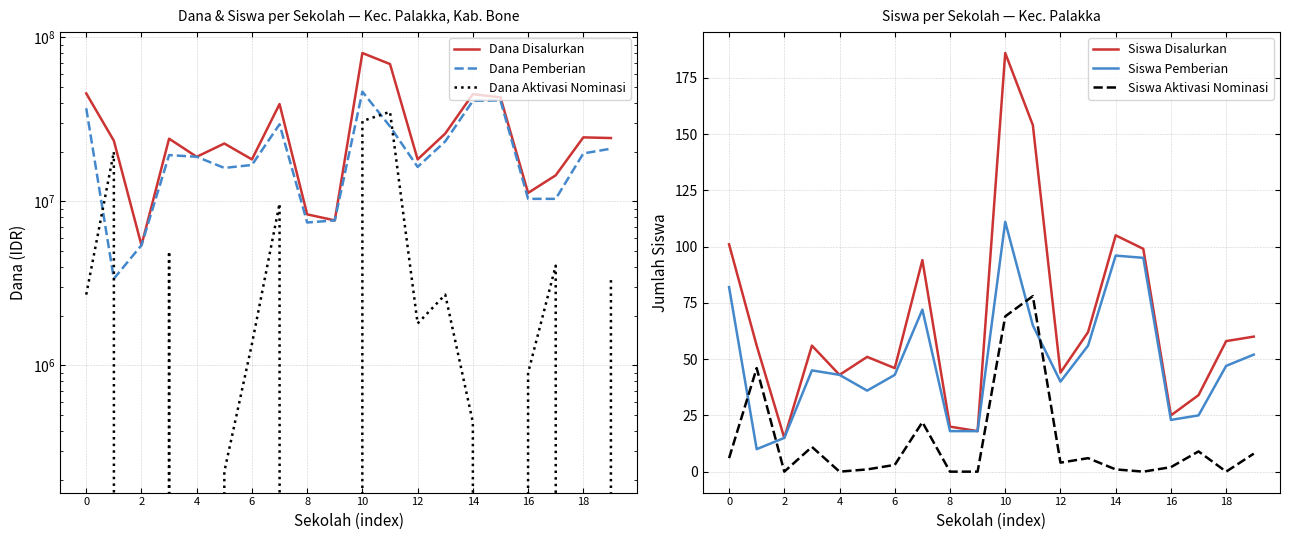

True or false: Siswa Disalurkan and Siswa Aktivasi Nominasi intersect in this chart.

False